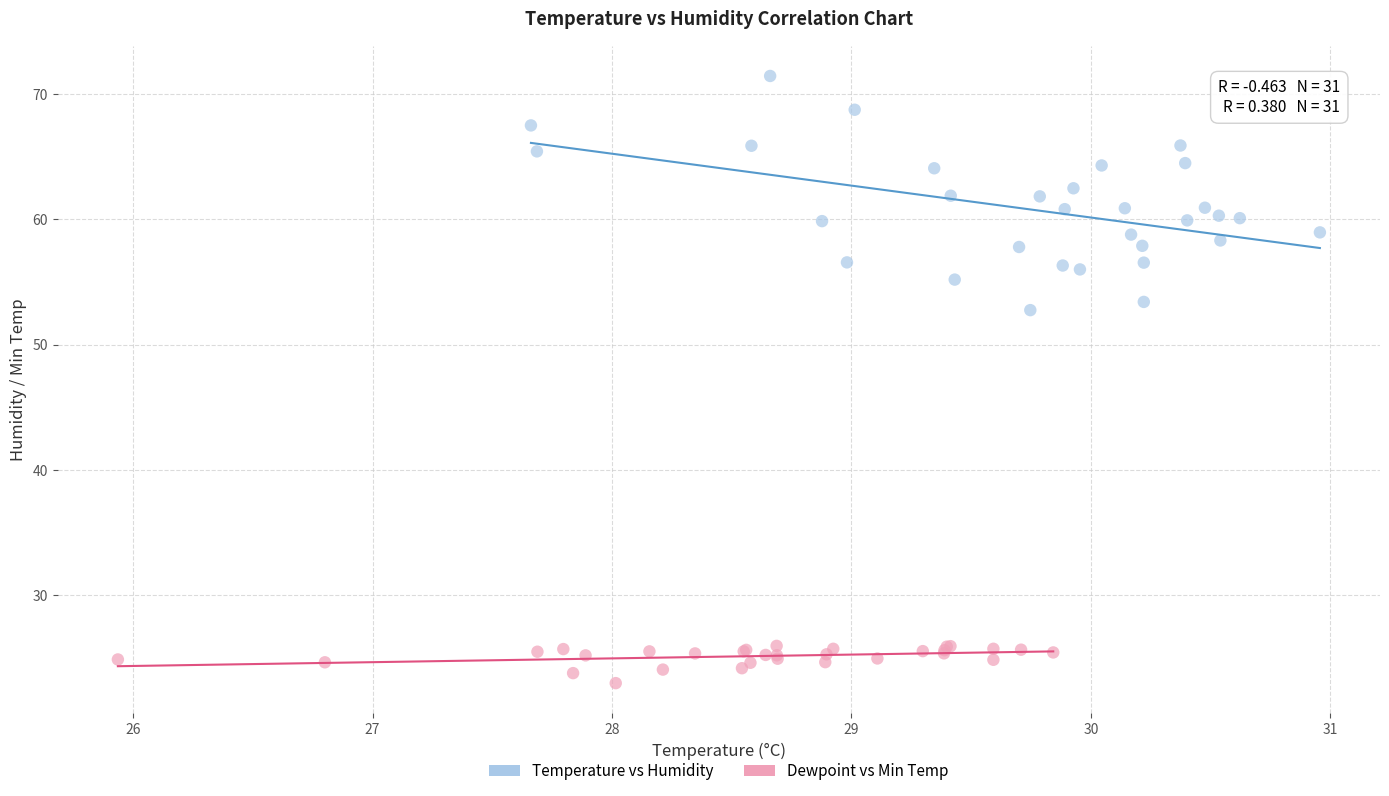

Which series has the widest spread of Y values?

Temperature vs Humidity